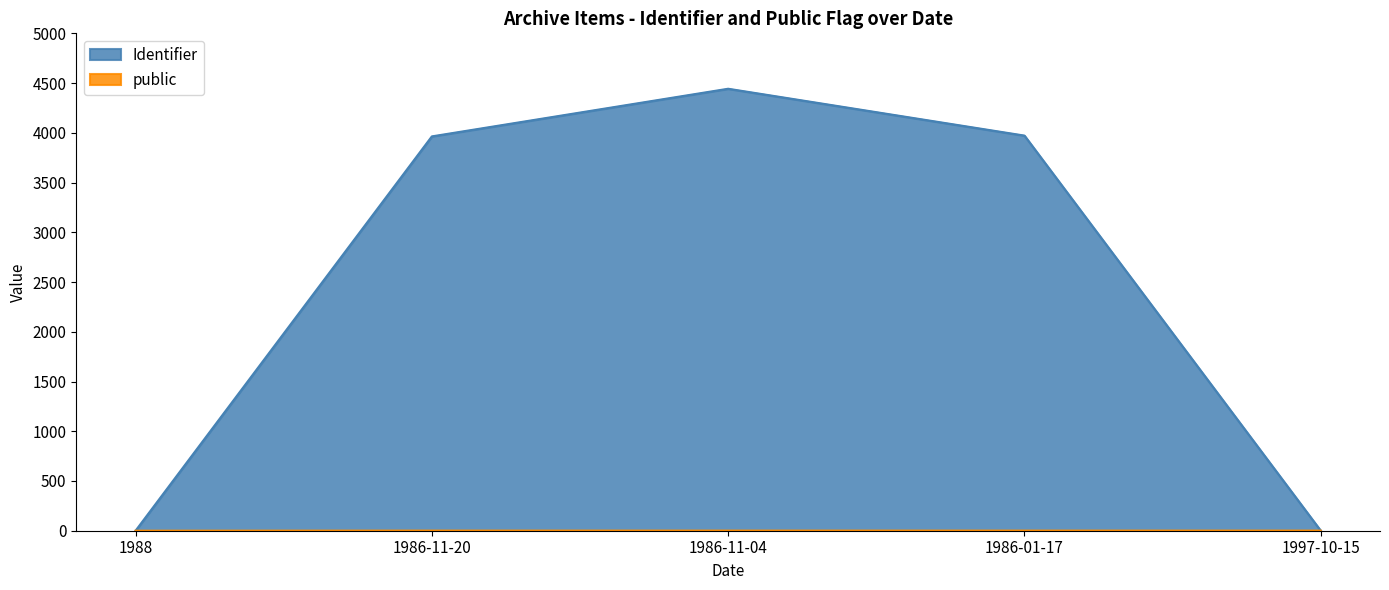

What is the label of the 5th point from the right?

1988